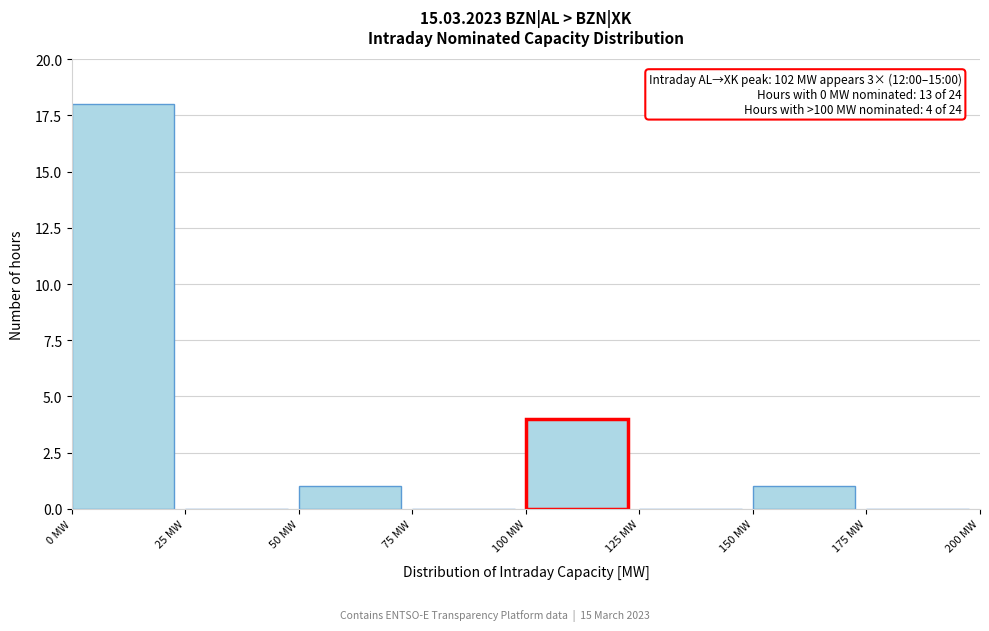

Over which range of the x-axis is the bar tallest?

0 to 25